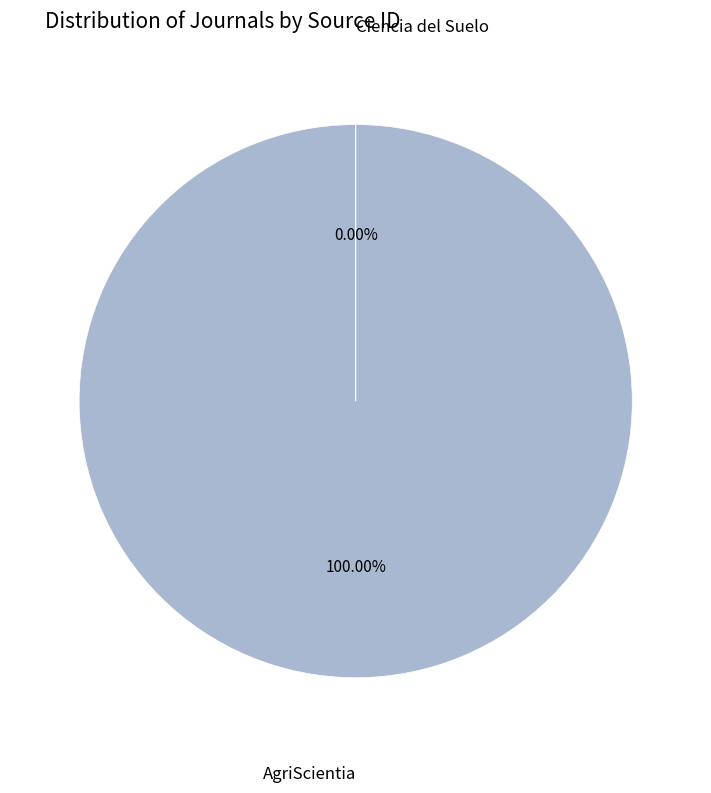

Which category accounts for the majority?

AgriScientia